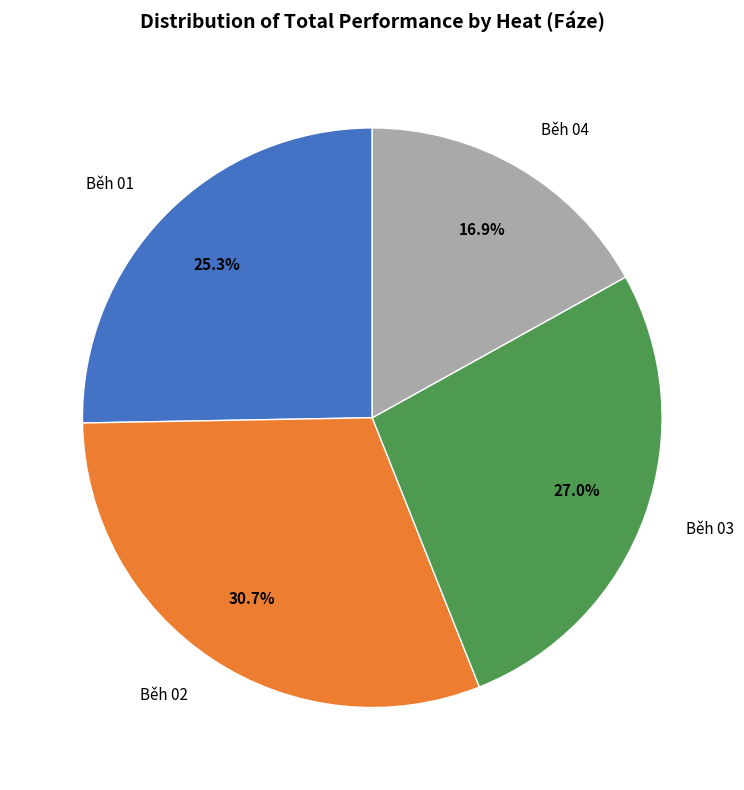

Combined, do Běh 02 and Běh 04 account for over 50%?

No